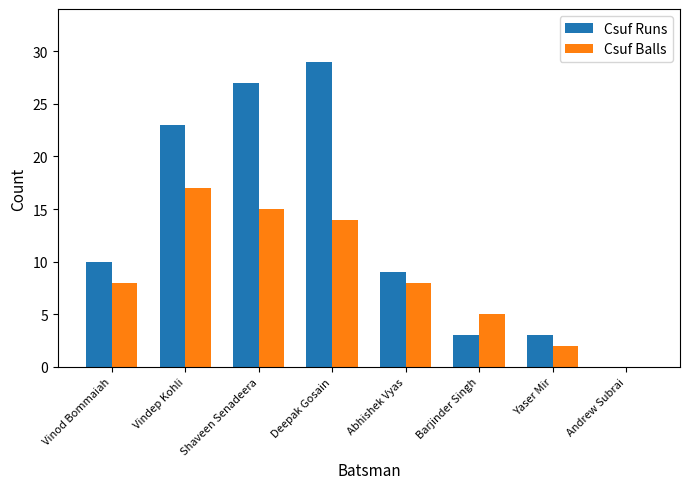

What is the greatest value displayed?

29